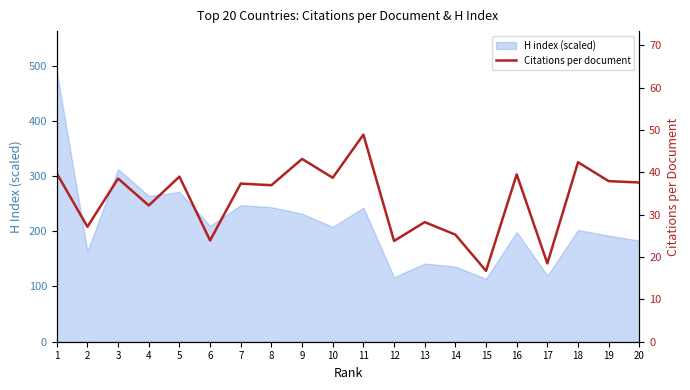

How many interior local peaks (higher than both neighbors) does the data have?

8